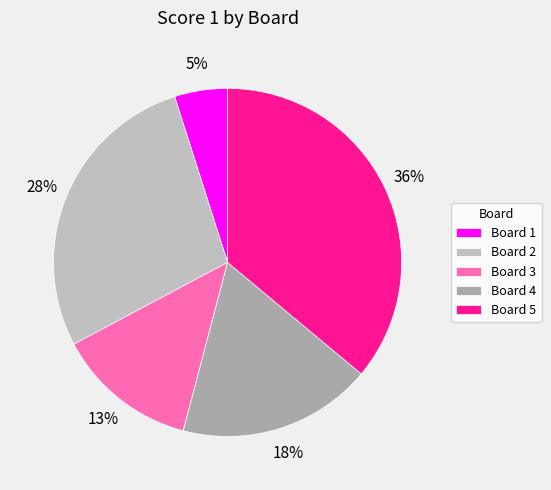

Count the number of slices in the pie.

5